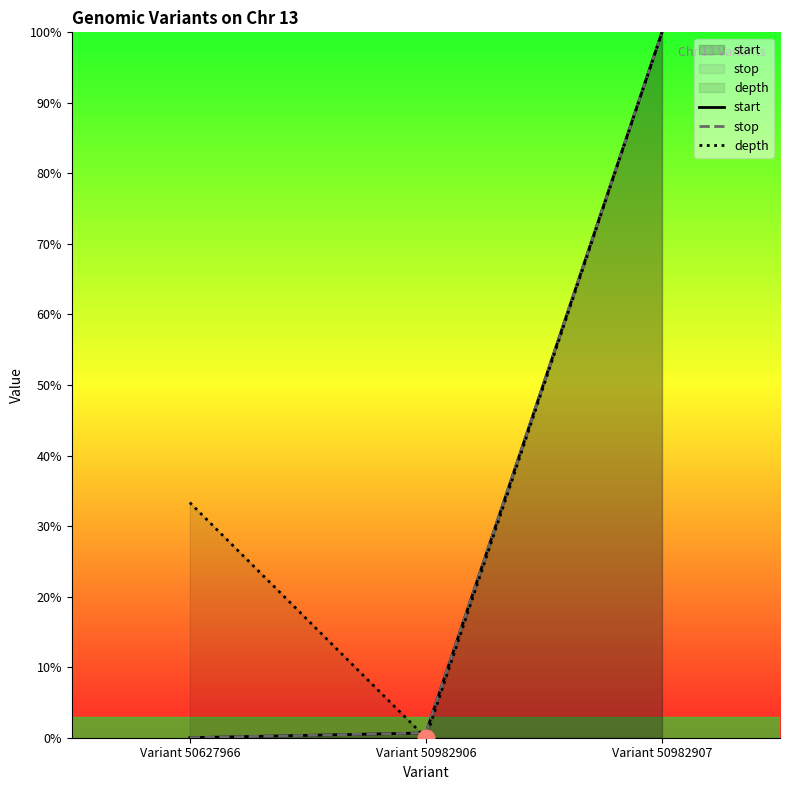

What are all the series names shown in the legend?

start, stop, depth